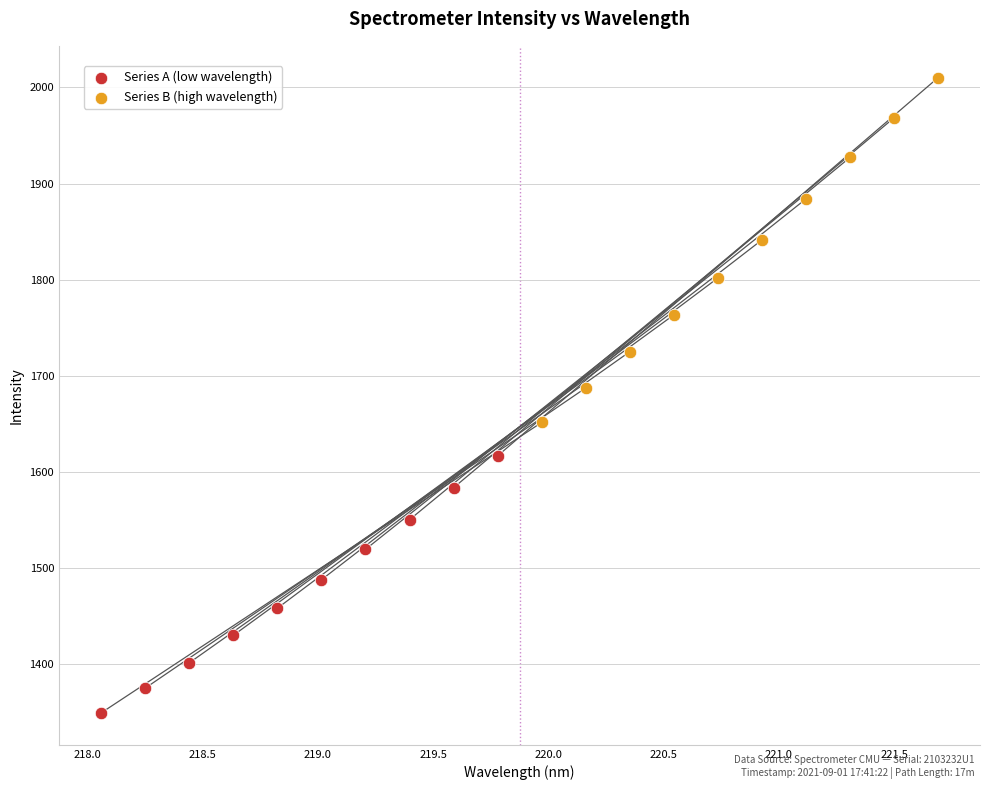

Which series reaches the maximum Y coordinate?

Series B (high wavelength)